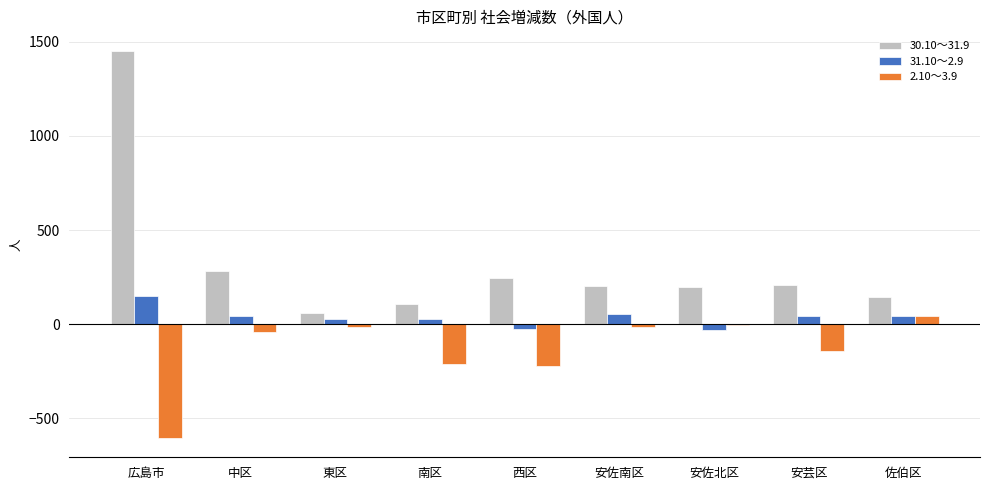

What is the total value across all series at 広島市?

998